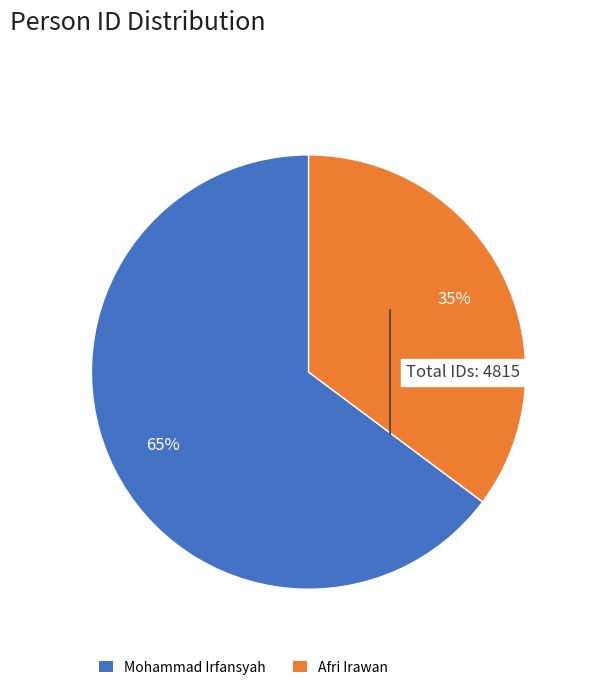

How many segments does this pie chart have?

2